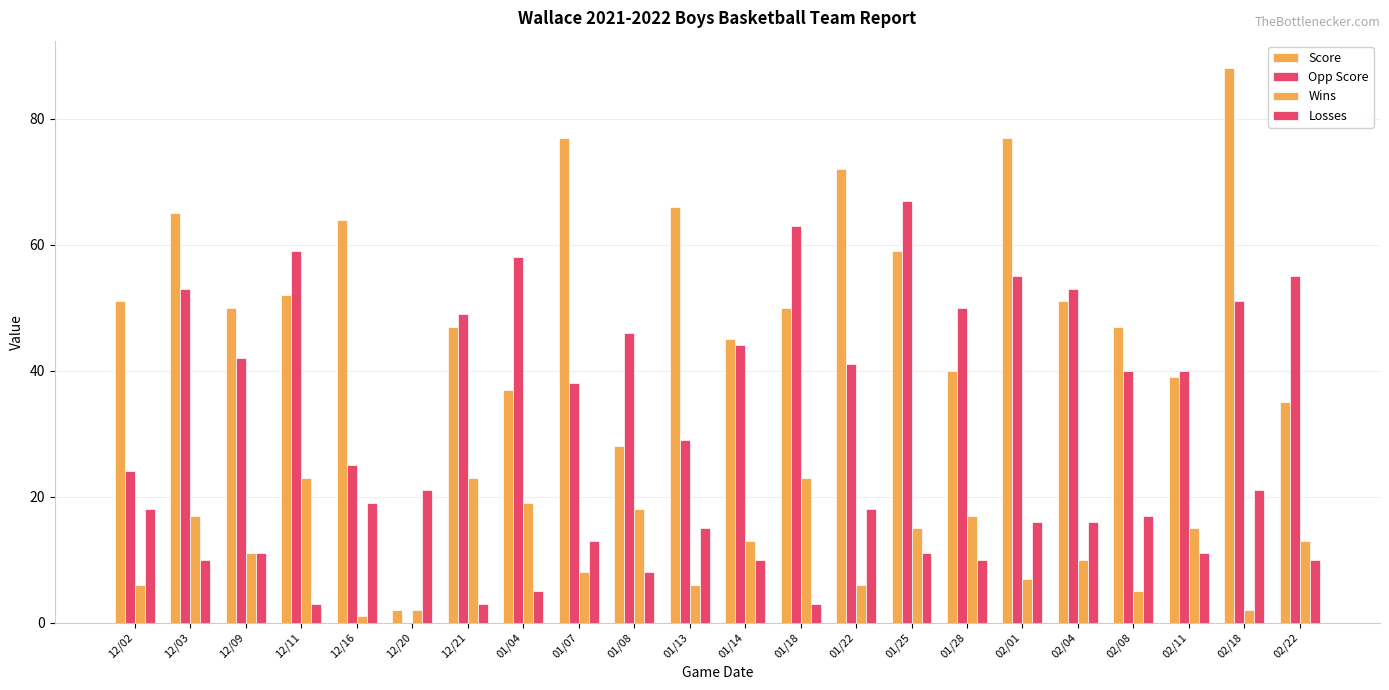

Are the bars grouped side by side (vs. stacked)?

Yes